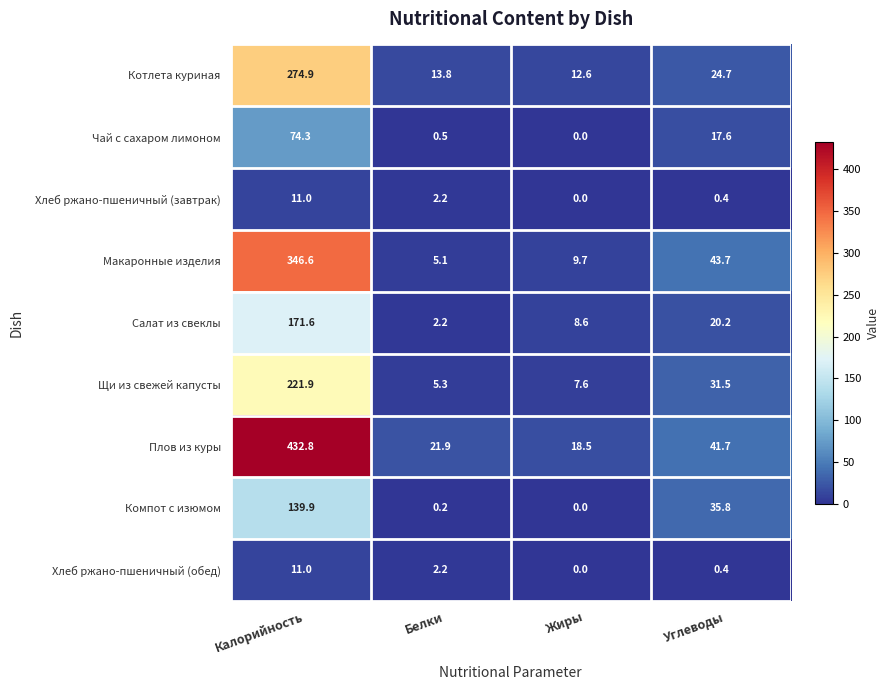

Which category has the lowest value across all series?

Жиры